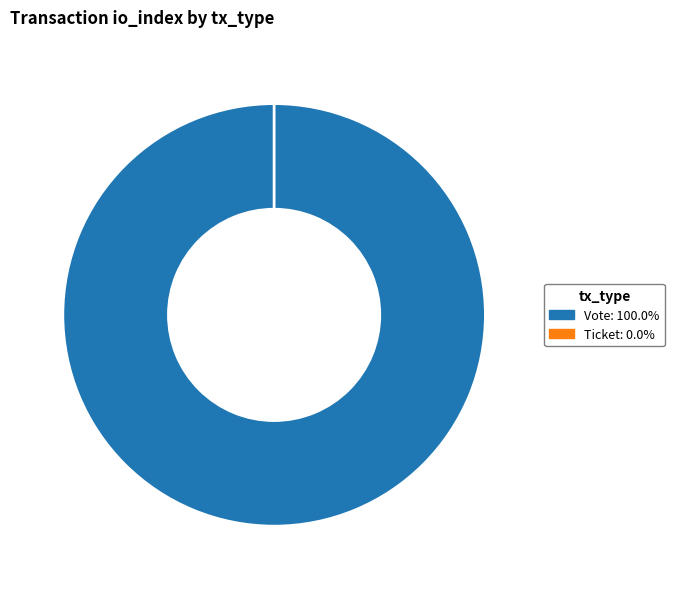

Count the number of slices in the pie.

2